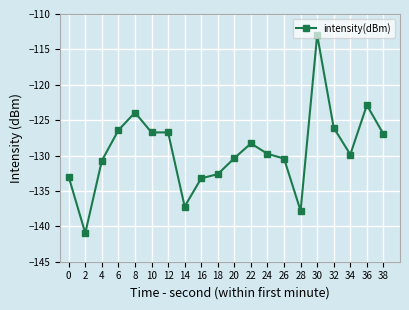

What is the approximate value at 30?

-113.0